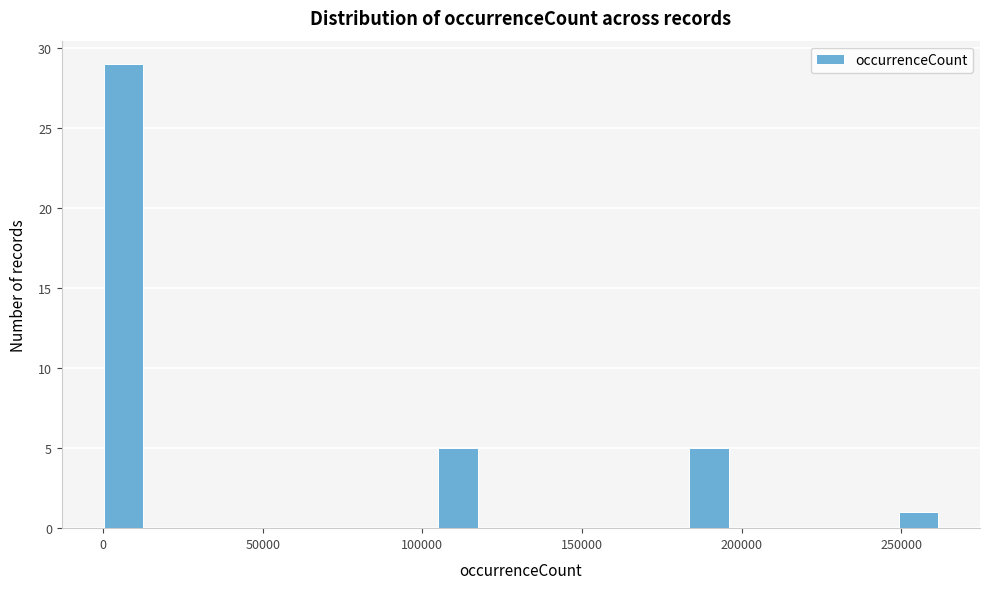

Read against the x-axis, roughly where is the centre of the tallest bar?

5000